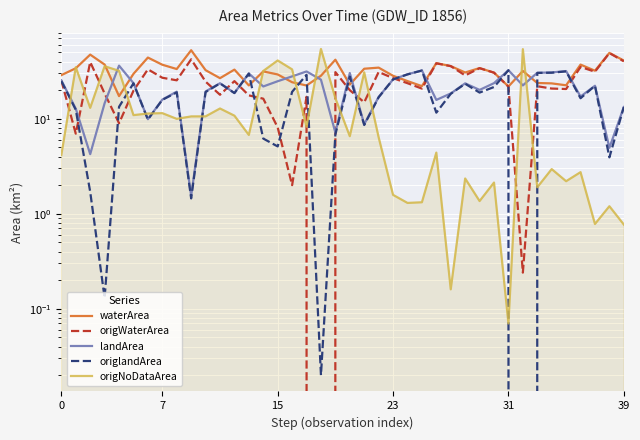

The value of origNoDataArea at 11 is 12.8. True or false?

True